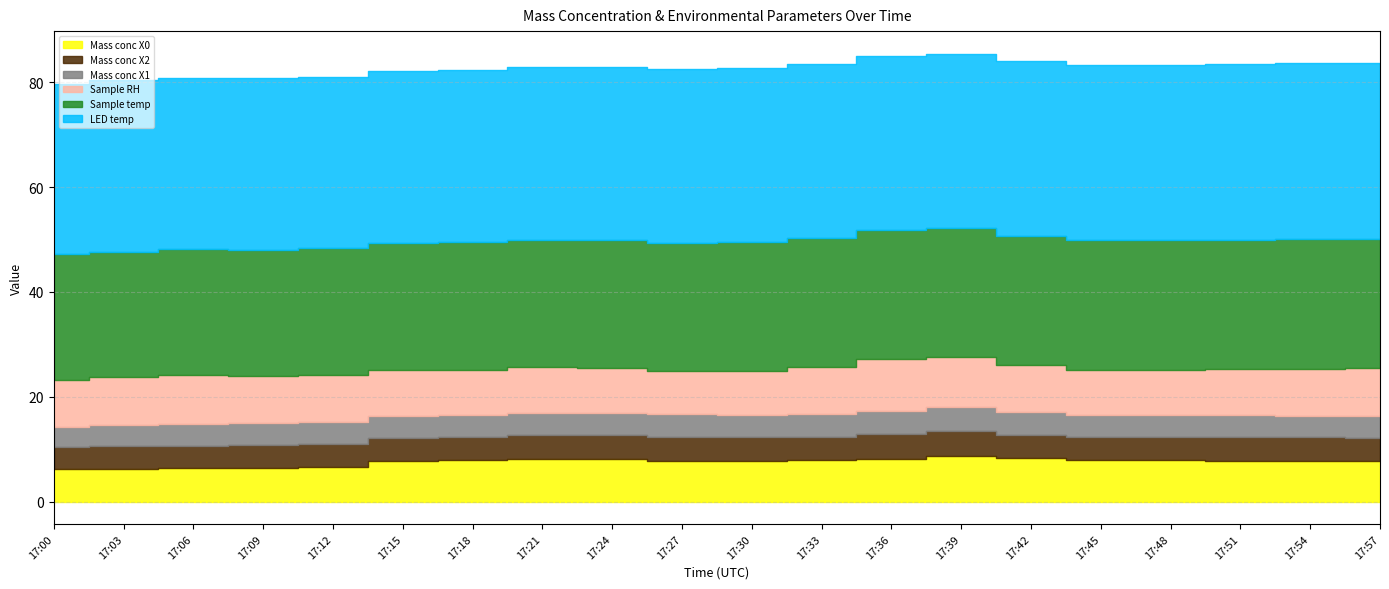

Reading right to left, list all the values displayed in this chart.

Mass conc X0: 7.8	7.8	7.8	7.8	7.9	8.2	8.6	8.1	7.8	7.7	7.8	8.2	8.2	7.8	7.7	6.6	6.3	6.3	6.3	6.2
Mass conc X2: 4.4	4.4	4.4	4.4	4.5	4.5	4.8	4.8	4.5	4.5	4.5	4.5	4.5	4.4	4.4	4.4	4.4	4.3	4.3	4.2
Mass conc X1: 4.2	4.2	4.2	4.2	4.2	4.3	4.6	4.5	4.3	4.3	4.3	4.3	4.3	4.2	4.2	4.2	4.2	4.2	4.1	3.9
Sample RH: 9.0	8.9	8.8	8.7	8.6	8.9	9.4	9.8	9.0	8.4	8.3	8.5	8.7	8.7	8.8	9.0	9.0	9.3	9.0	9.0
Sample temp: 24.8	24.8	24.7	24.7	24.7	24.6	24.6	24.6	24.6	24.5	24.4	24.4	24.3	24.3	24.2	24.2	24.1	24.0	24.0	23.9
LED temp: 33.6	33.6	33.5	33.5	33.5	33.4	33.4	33.4	33.3	33.2	33.2	33.1	33.0	33.0	32.9	32.8	32.8	32.7	32.7	32.6